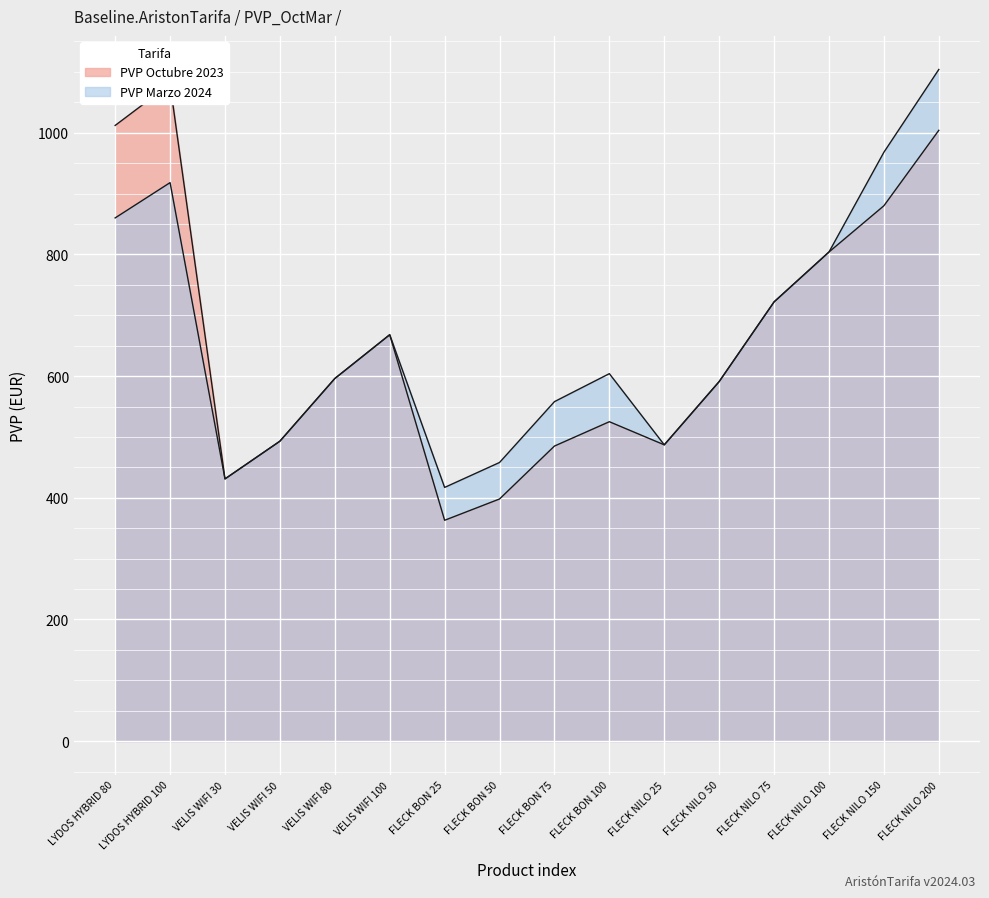

Between FLECK NILO 75 and FLECK NILO 150, which series saw the biggest shift?

PVP Marzo 2024